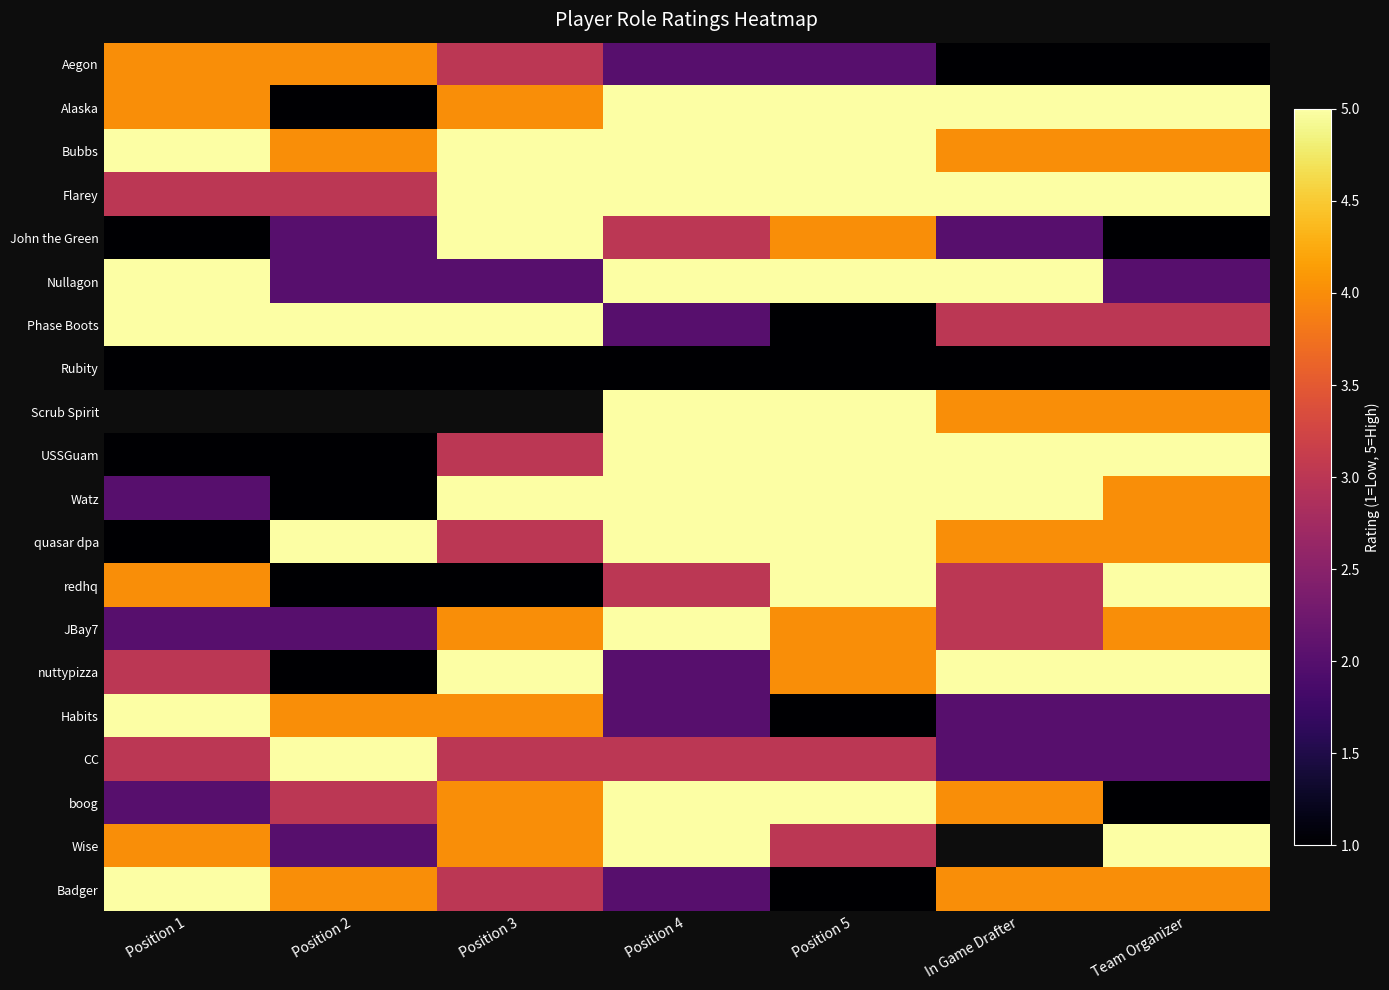

Where does the Aegon series first go above 2?

Position 1